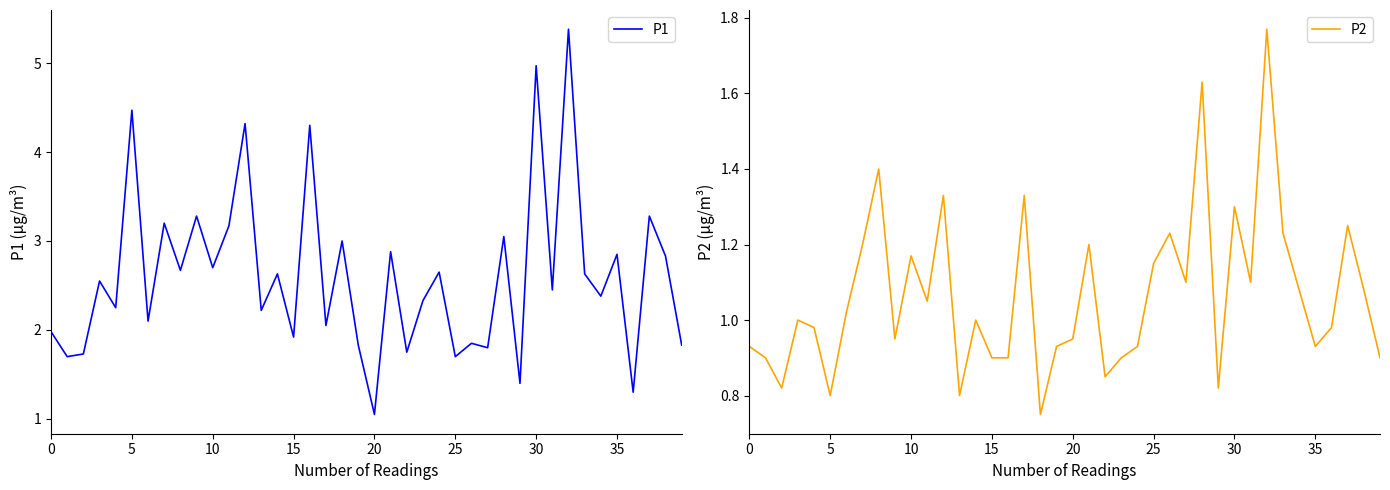

True or false: P2 has a value of 0.9 at 39.

True